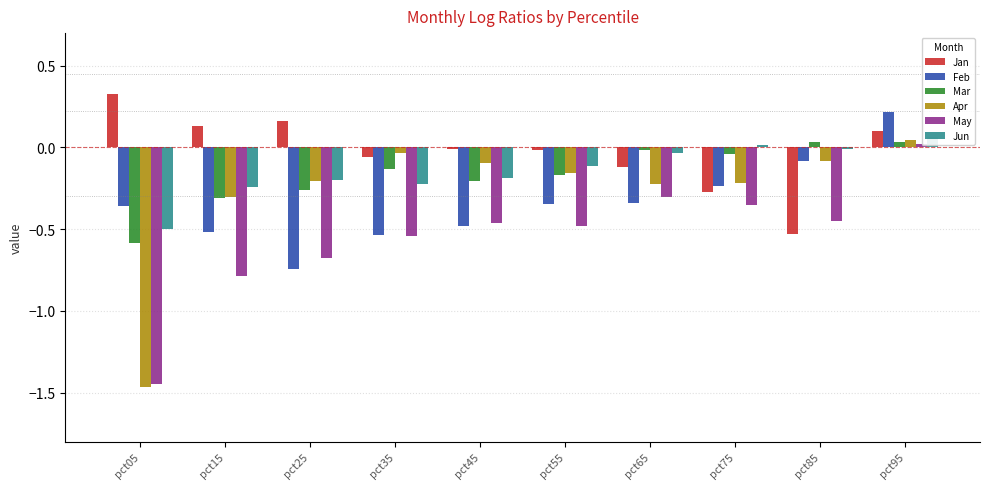

Does the chart contain any negative values?

Yes